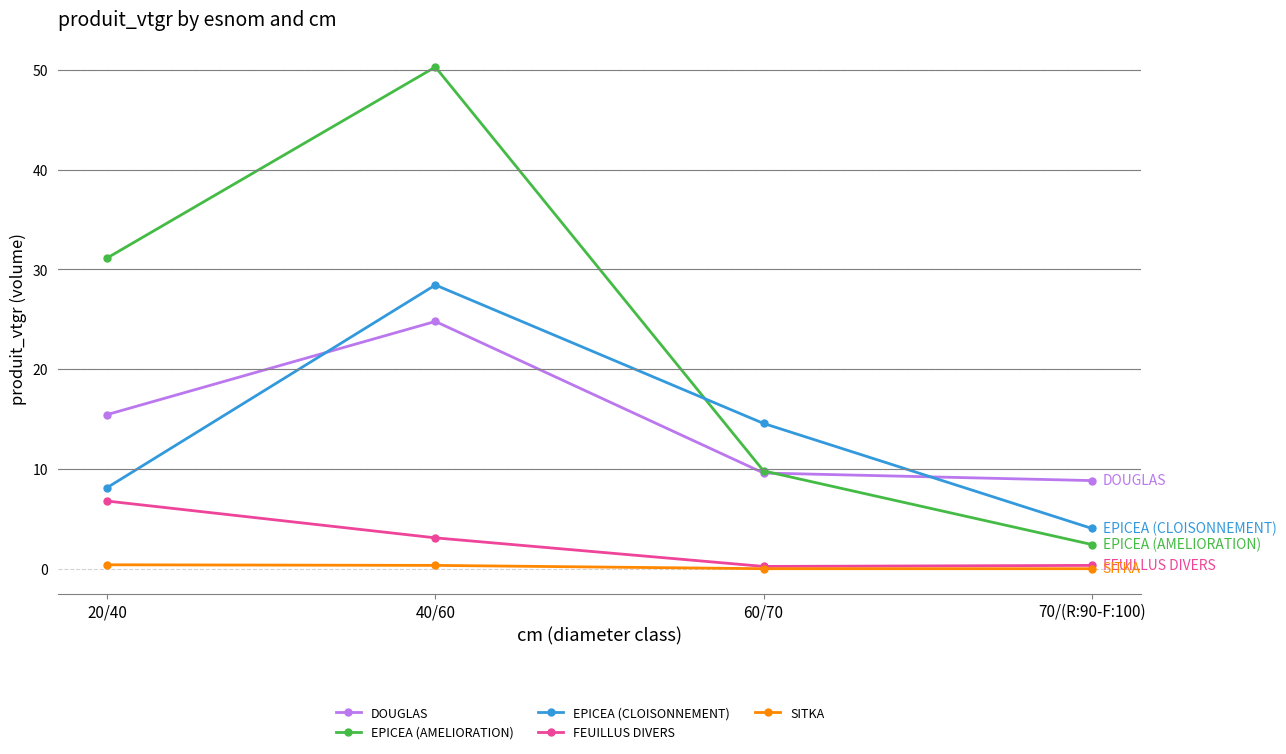

At which label does EPICEA (AMELIORATION) first exceed 31?

20/40